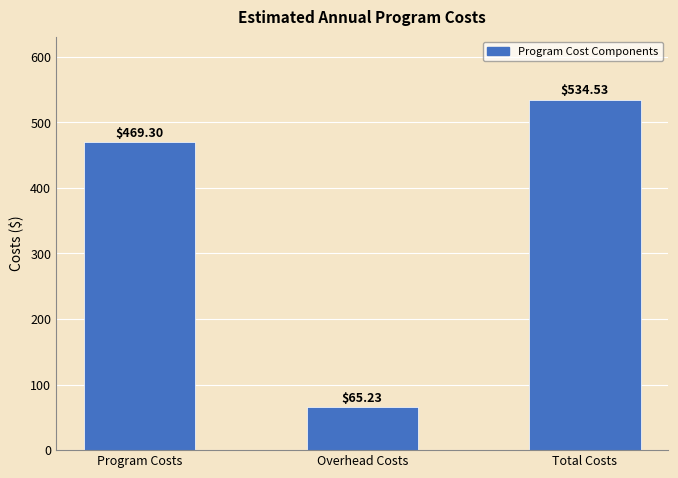

Reading left to right, transcribe all the data shown in this chart.

469.3	65.2	534.5